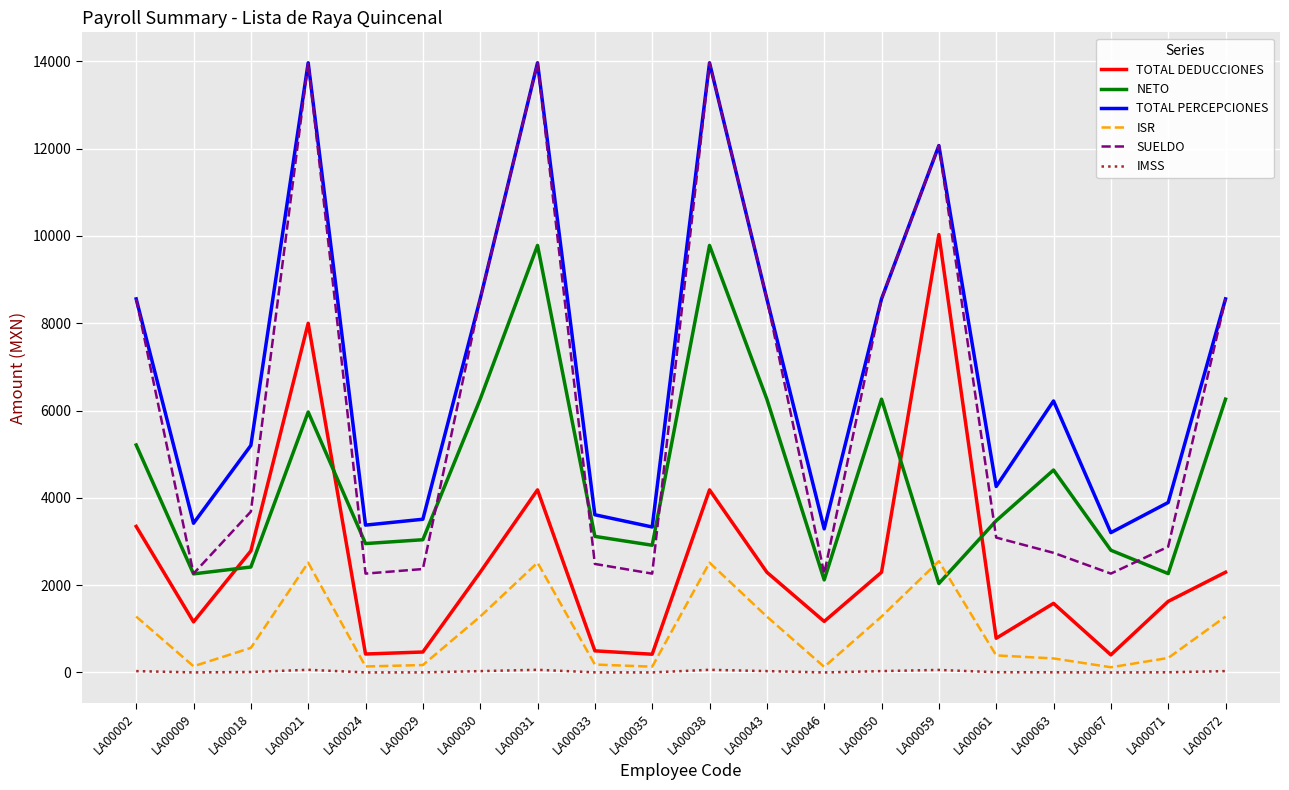

Is this an area chart (filled region under the line)?

No